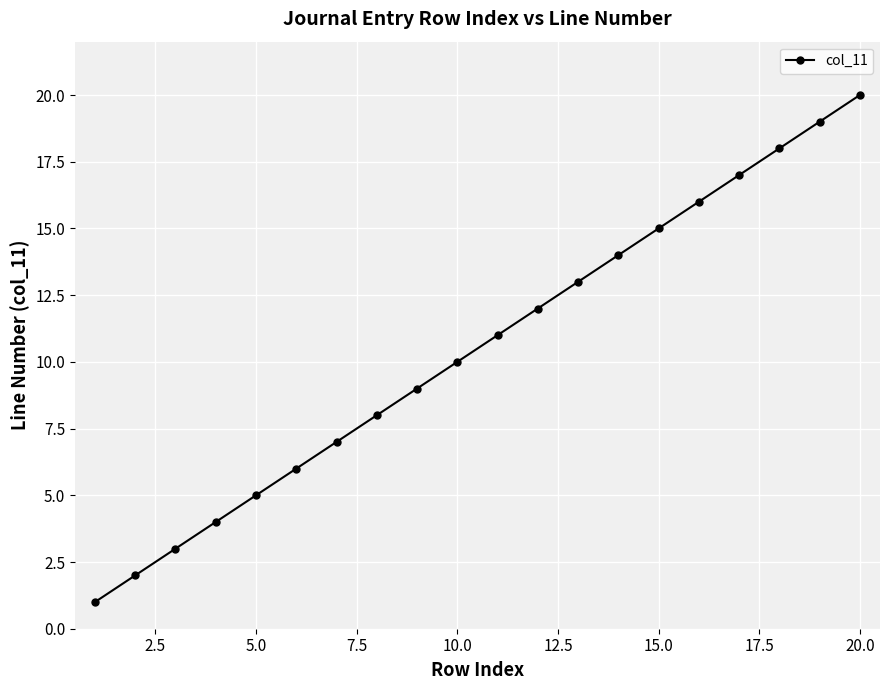

What is the sum of all values?

210